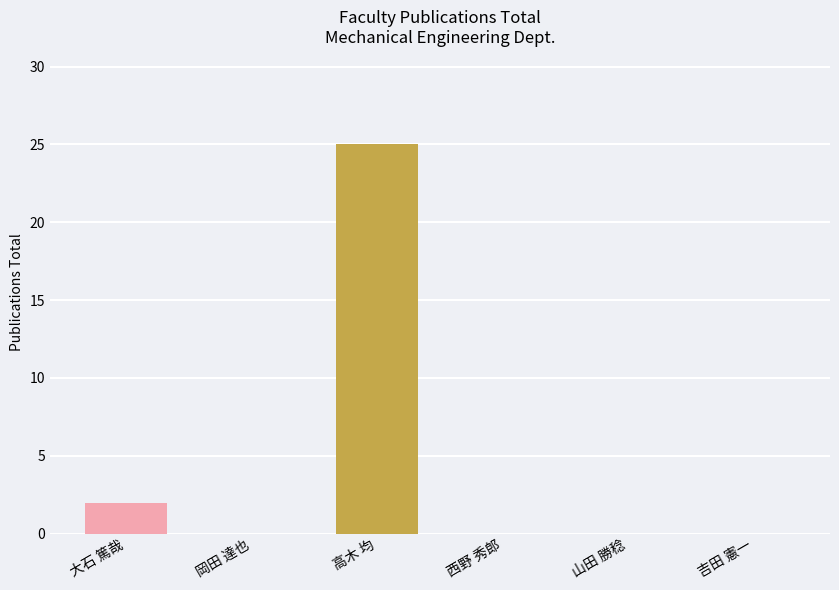

At which category does the chart reach its peak across all series?

高木 均